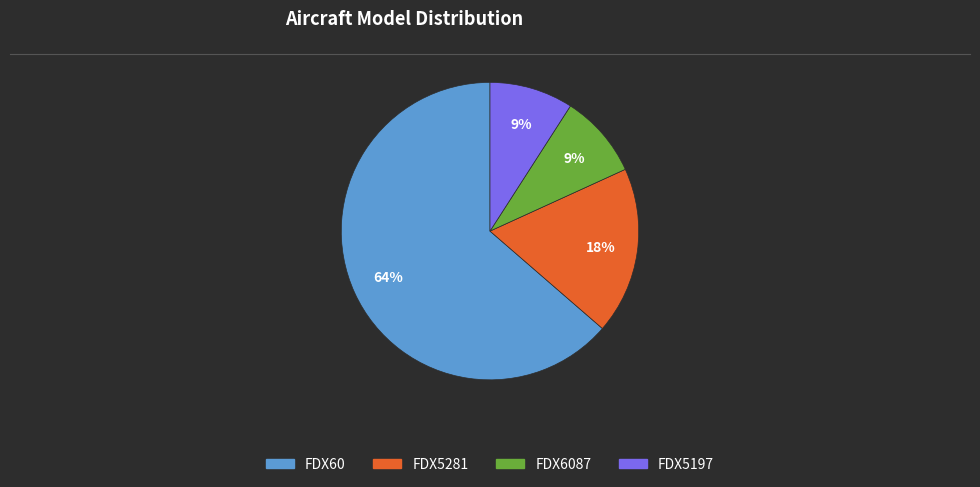

Does any single category account for the majority?

Yes